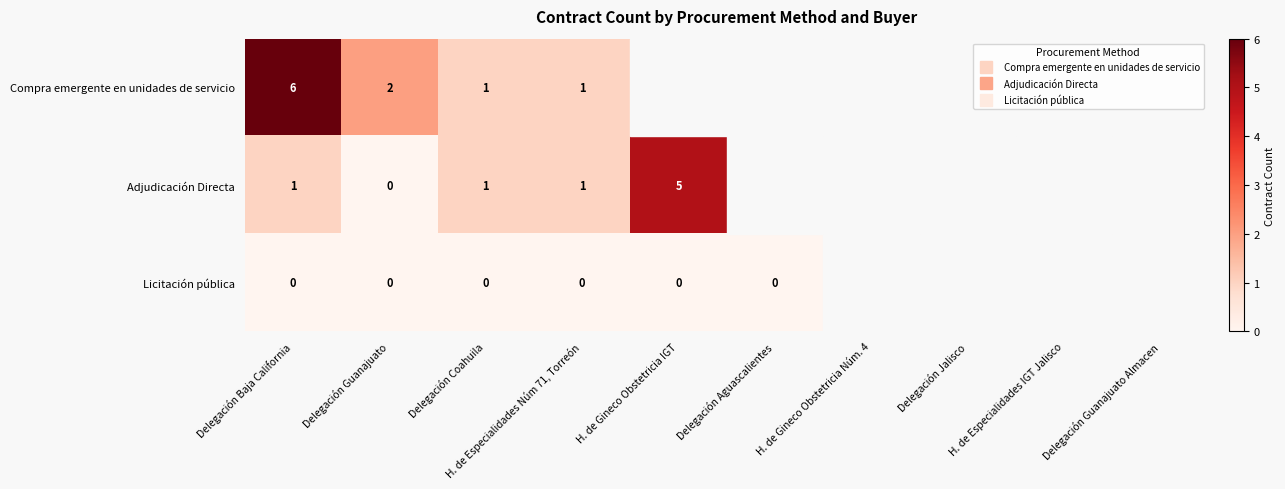

Rank the series by their maximum value, from lowest to highest.

Licitación pública, Adjudicación Directa, Compra emergente en unidades de servicio